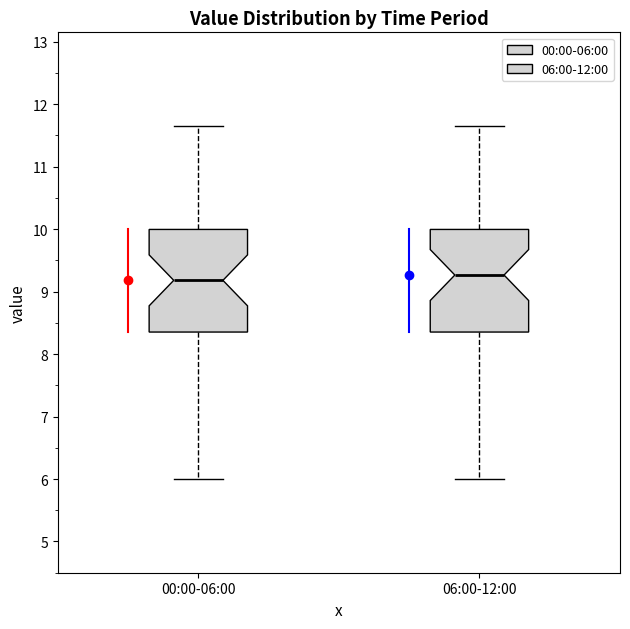

Reading left to right, read every box against the y-axis: the position of its median line, the range the box covers, and the ends of its whiskers. The values are not printed on the chart, so give them approximately, as read against the axis.

00:00-06:00: median 9.2, box 8.4 to 10.0, whiskers 6.0 to 11.7
06:00-12:00: median 9.3, box 8.4 to 10.0, whiskers 6.0 to 11.7